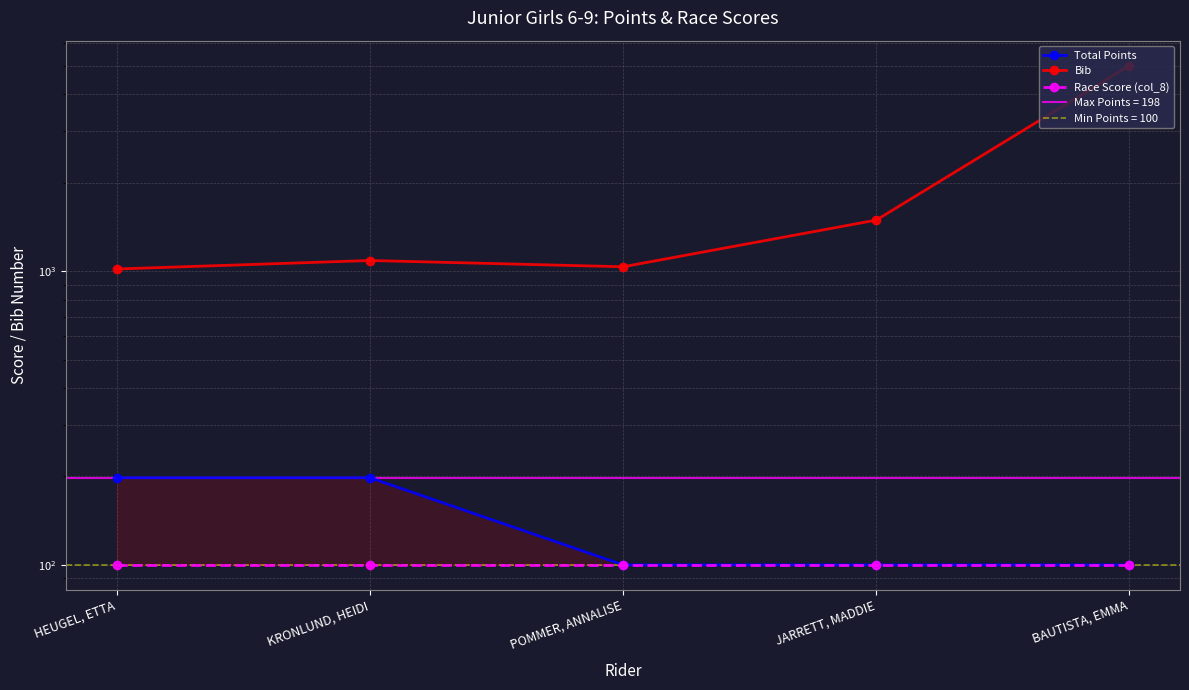

What is the average value of the Race Score (col_8) series?

100